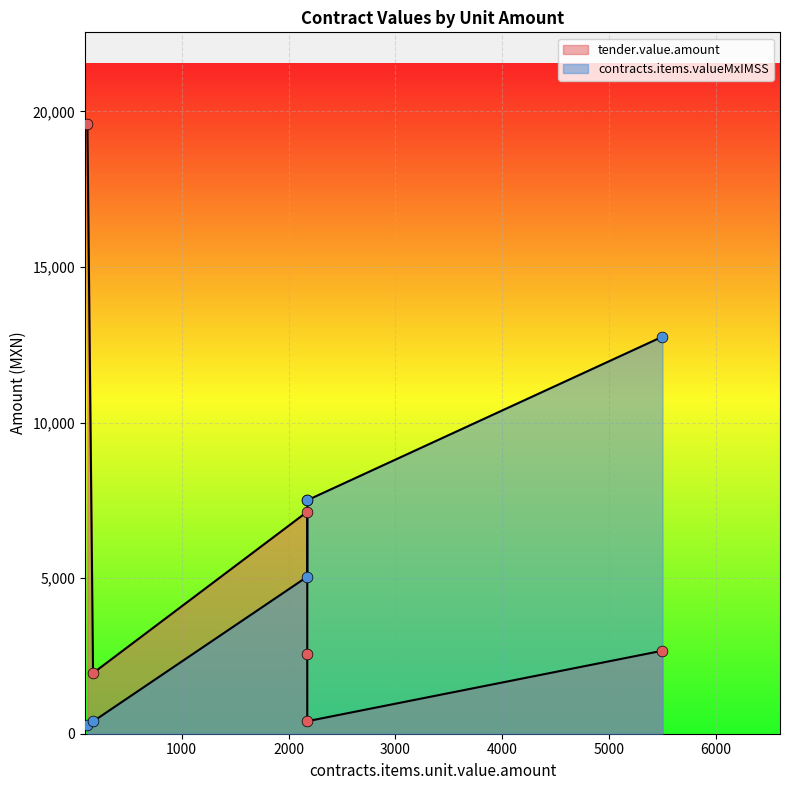

Is the value of tender.value.amount at 2175 greater than the value of contracts.items.valueMxIMSS at 2175?

Yes